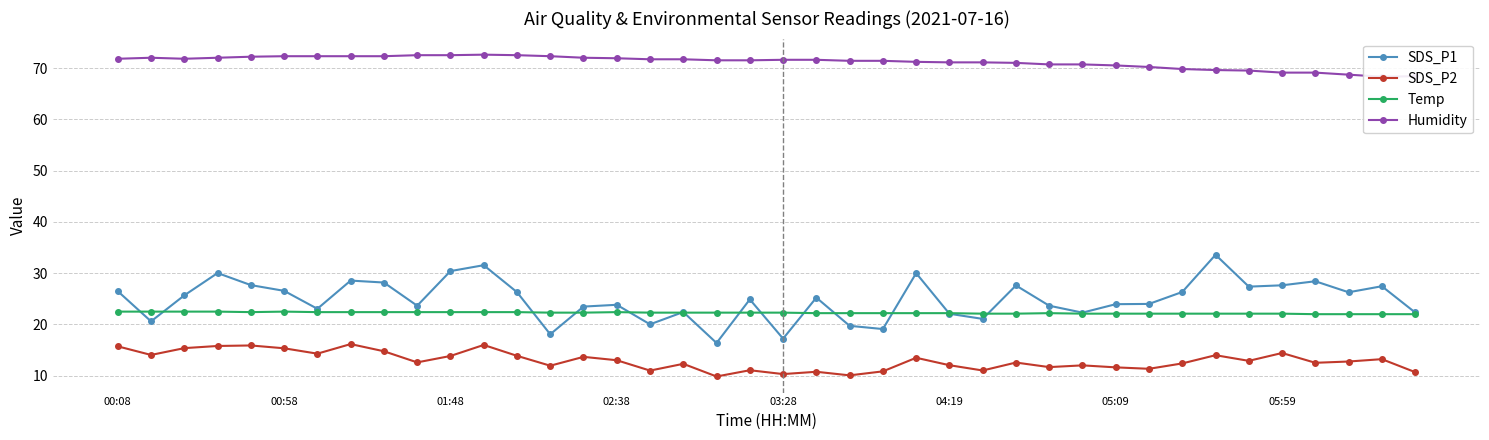

What is the sum of the SDS_P2 values at 22 and 31?

21.4